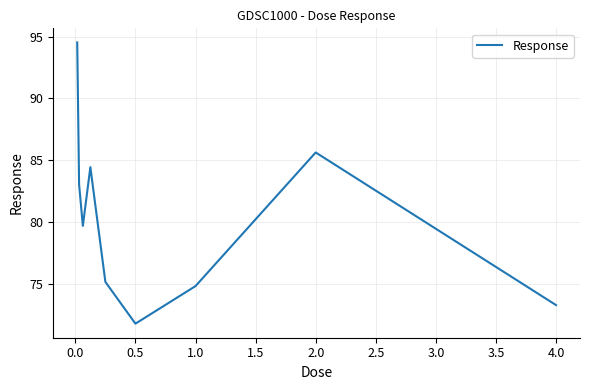

What is the minimum value shown in the chart?

71.8